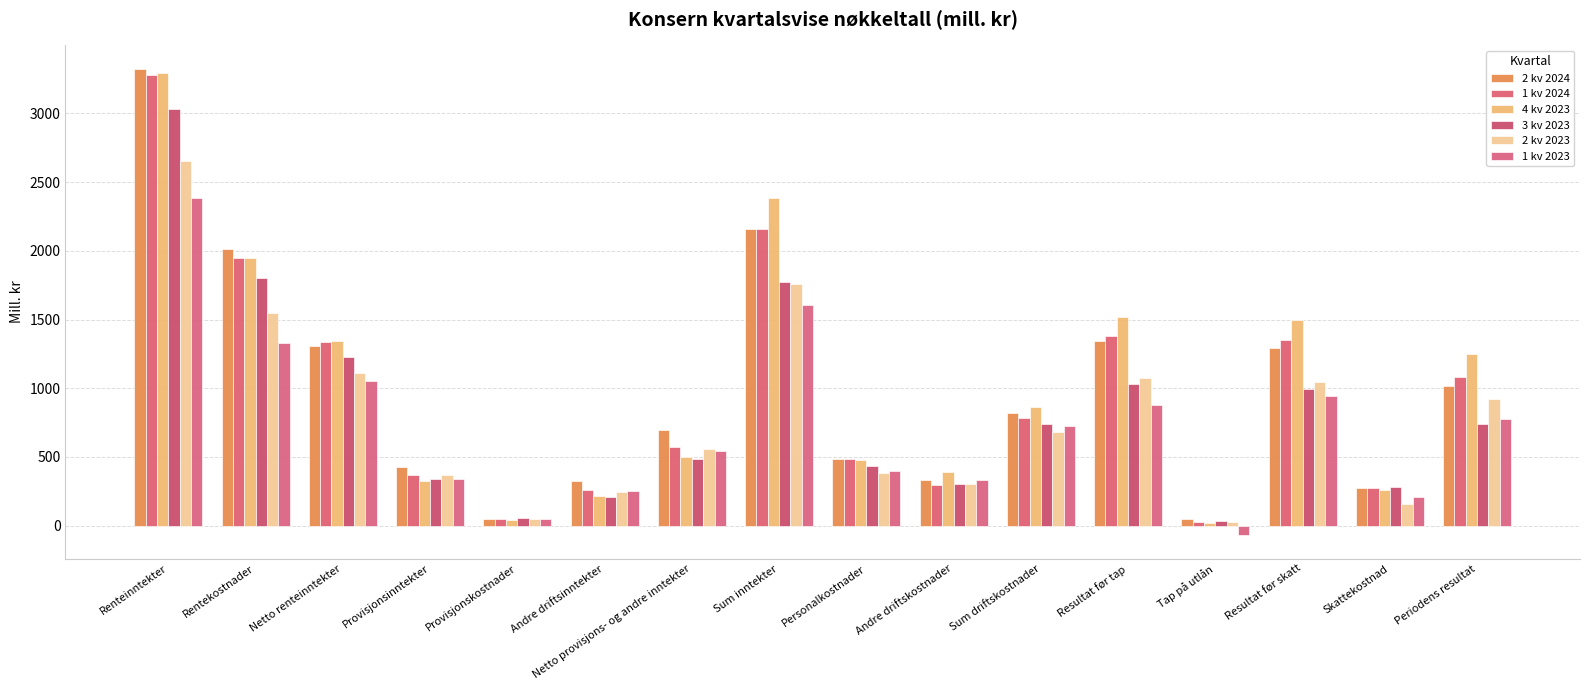

What is the total value across all series at Personalkostnader?

2658